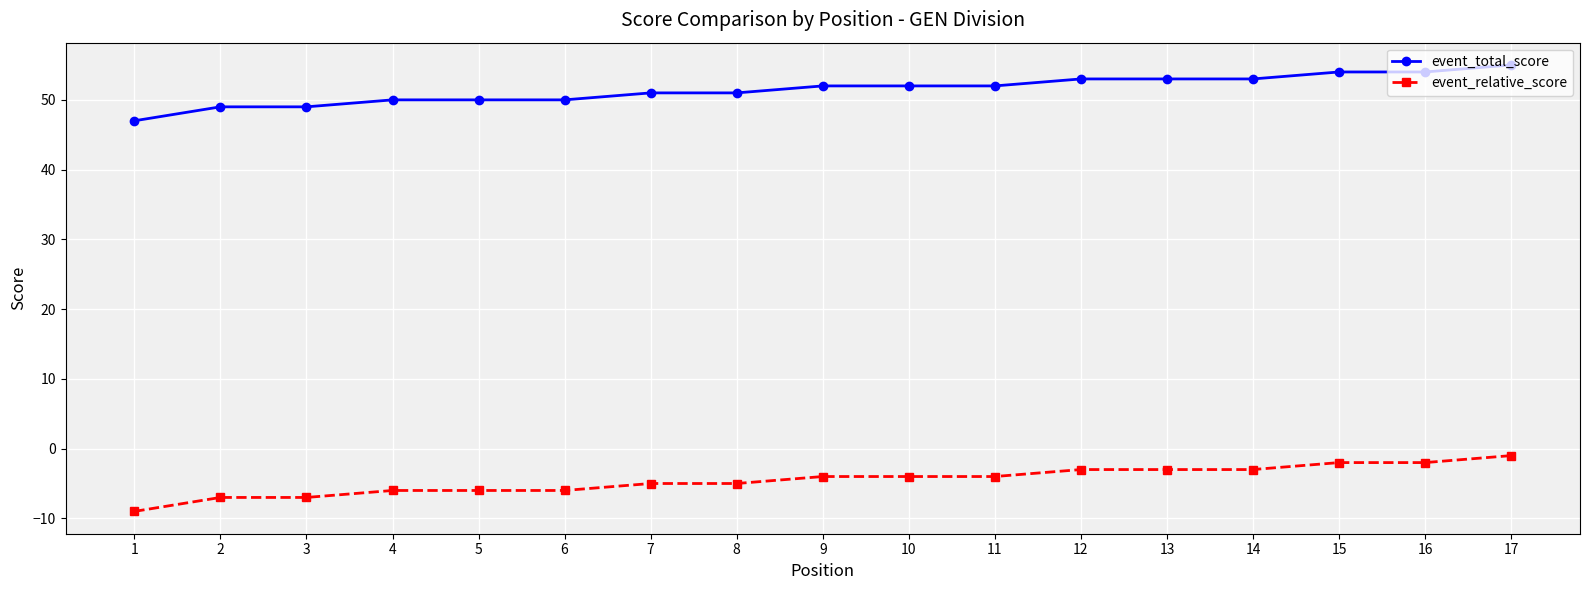

Rank the series by their average value, from highest to lowest.

event_total_score, event_relative_score